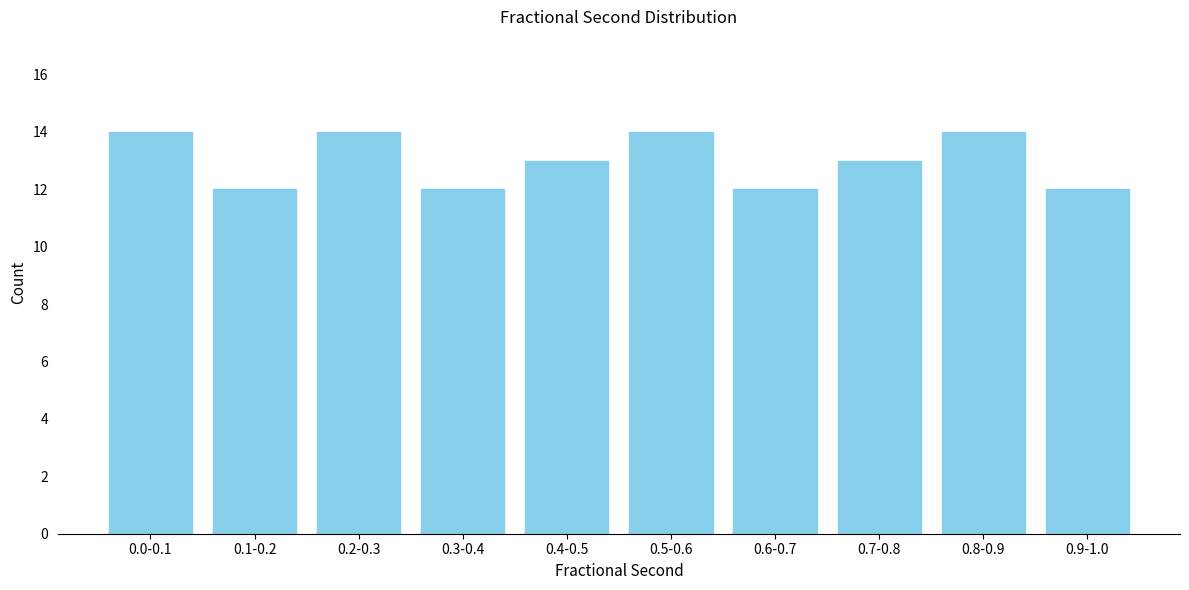

Reading left to right, extract all data points from this chart.

14	12	14	12	13	14	12	13	14	12